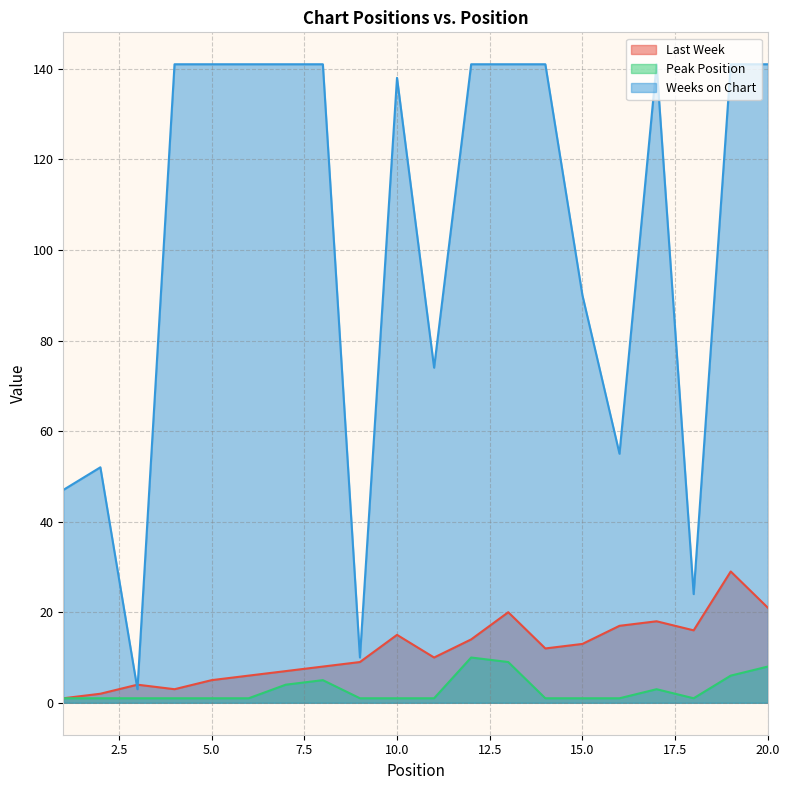

At which category is the sum across all series the highest?

19